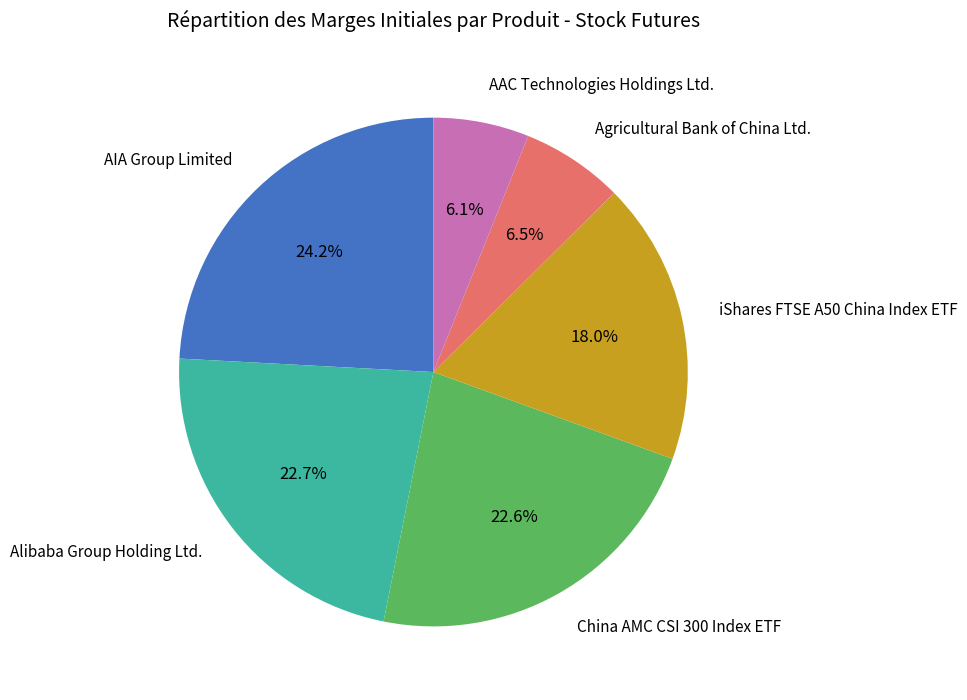

To the nearest percent, what is the difference between the largest and smallest slice percentages?

18%